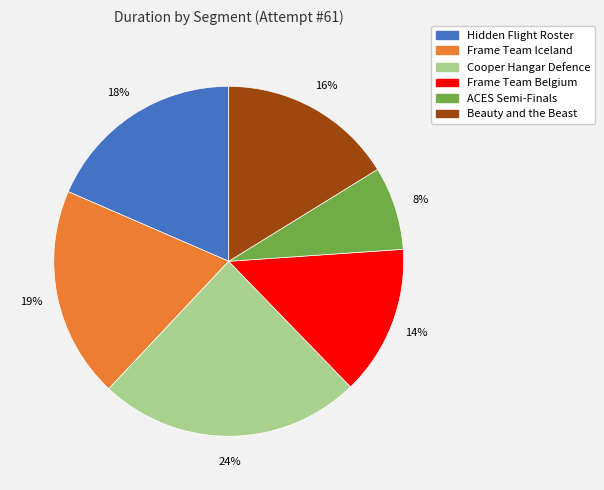

Does any single category account for the majority?

No